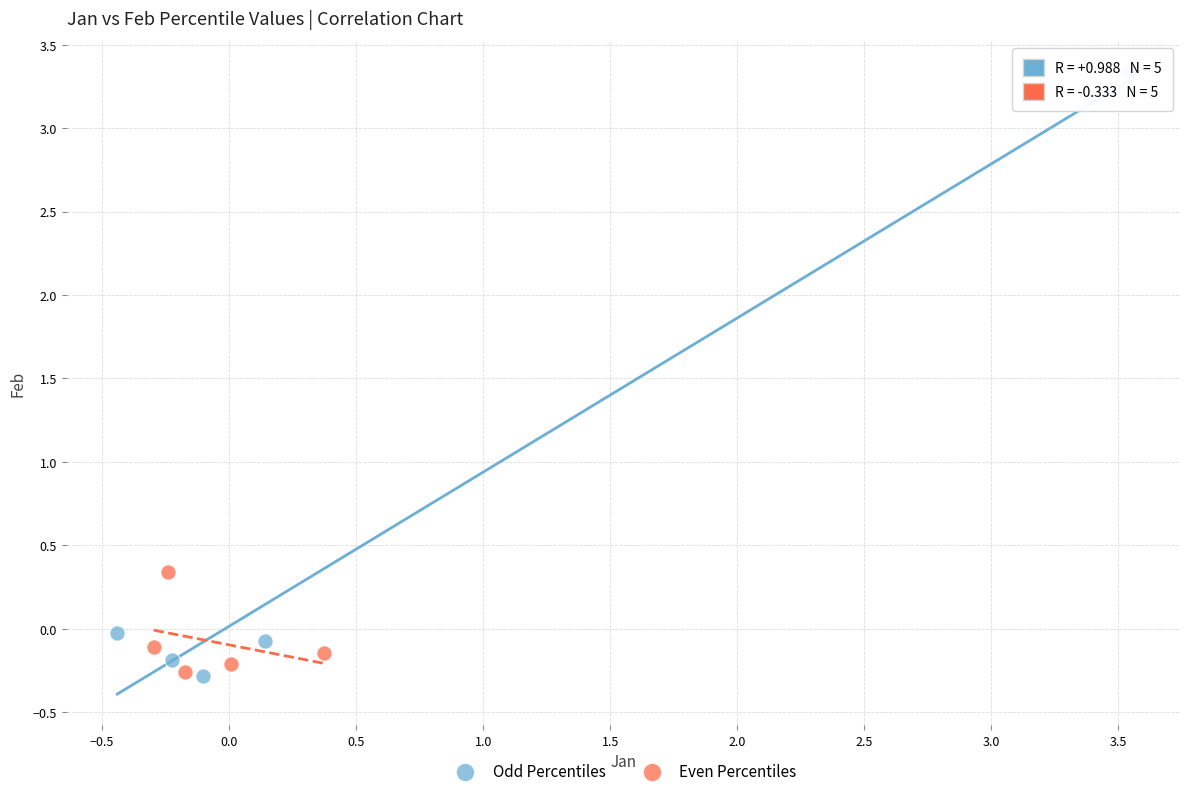

Which series reaches the maximum Y coordinate?

Odd Percentiles